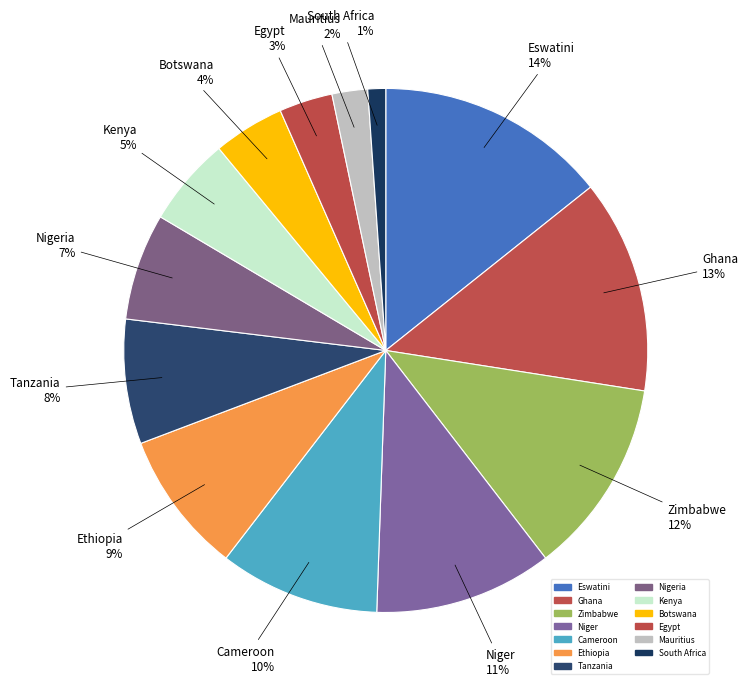

True or false: Botswana accounts for 11% of the total.

False